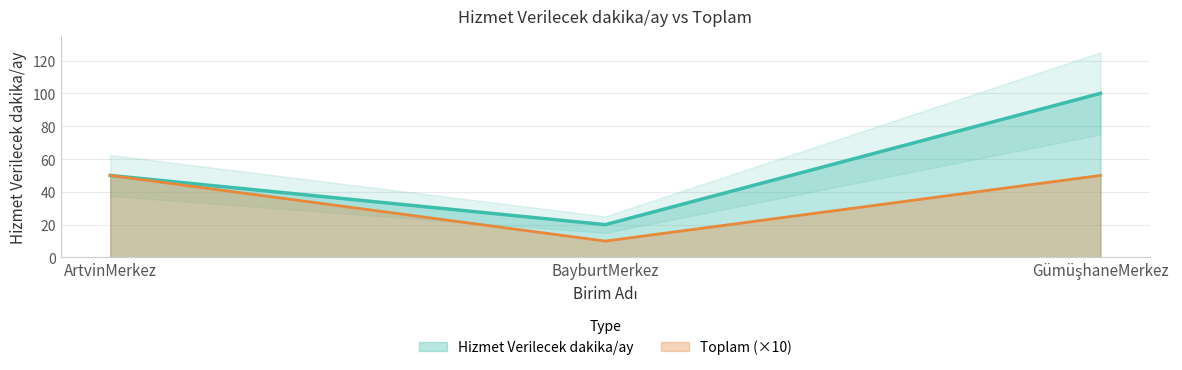

Is it true that the value at GümüşhaneMerkez is 100?

True